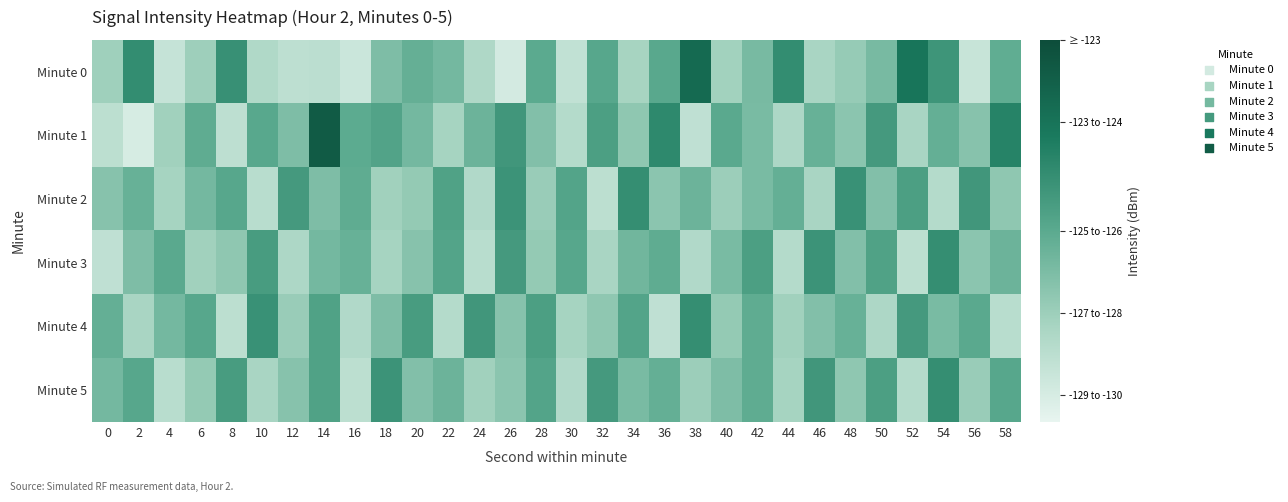

Rank the series by their maximum value, from lowest to highest.

Minute 2, Minute 3, Minute 4, Minute 5, Minute 0, Minute 1